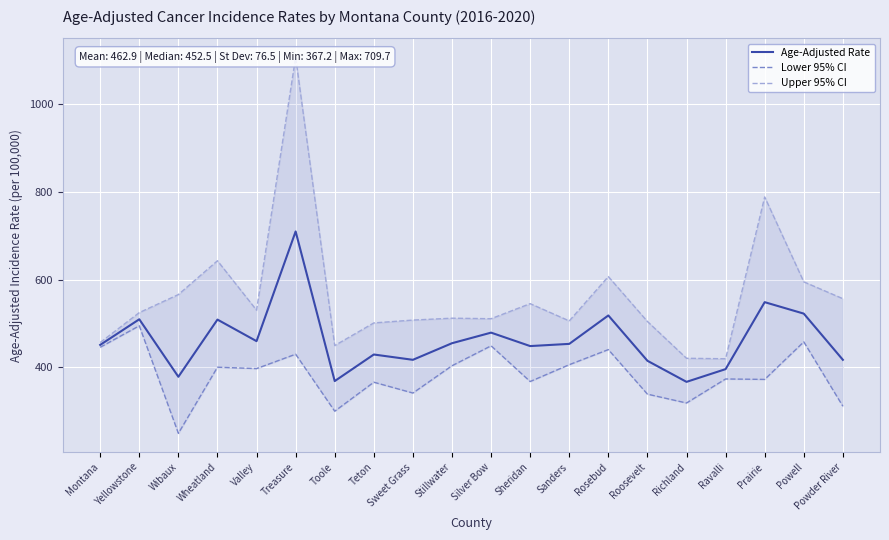

What is the label of the 9th point from the left?

Sweet Grass